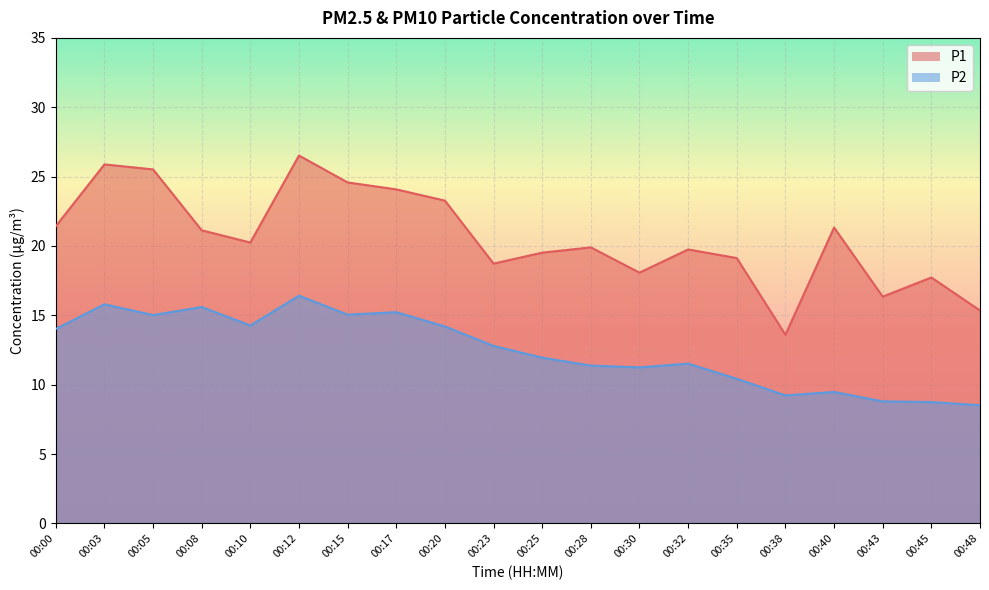

How many data points in P1 are less than 20?

10